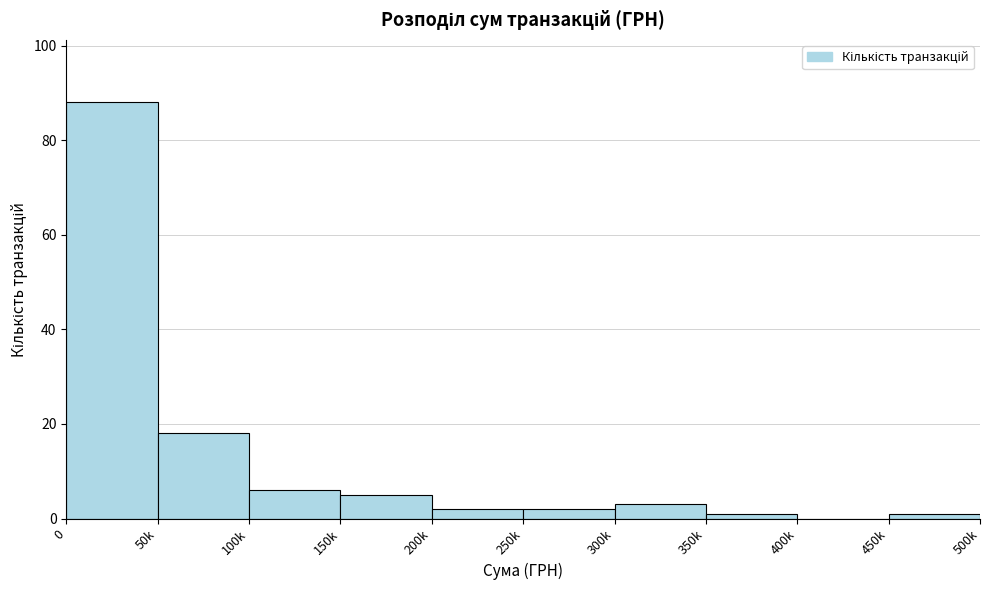

Reading left to right, extract all data points from this chart.

0=88	50k=18	100k=6	150k=5	200k=2	250k=2	300k=3	350k=1	400k=0	450k=1